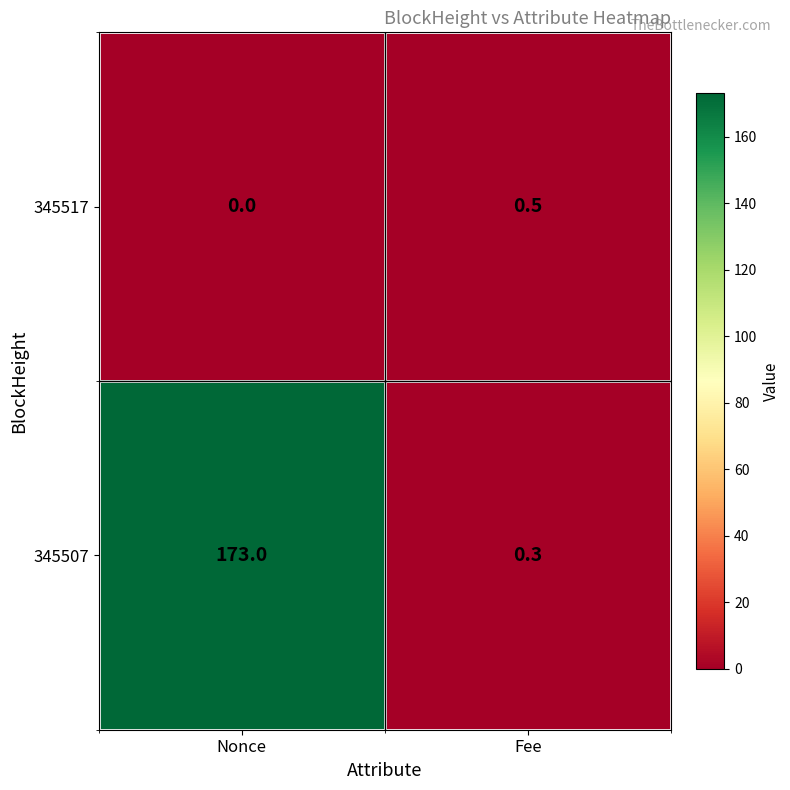

Reading left to right, extract all data points from this chart.

345517: Nonce=0.0	Fee=0.5
345507: Nonce=173.0	Fee=0.3